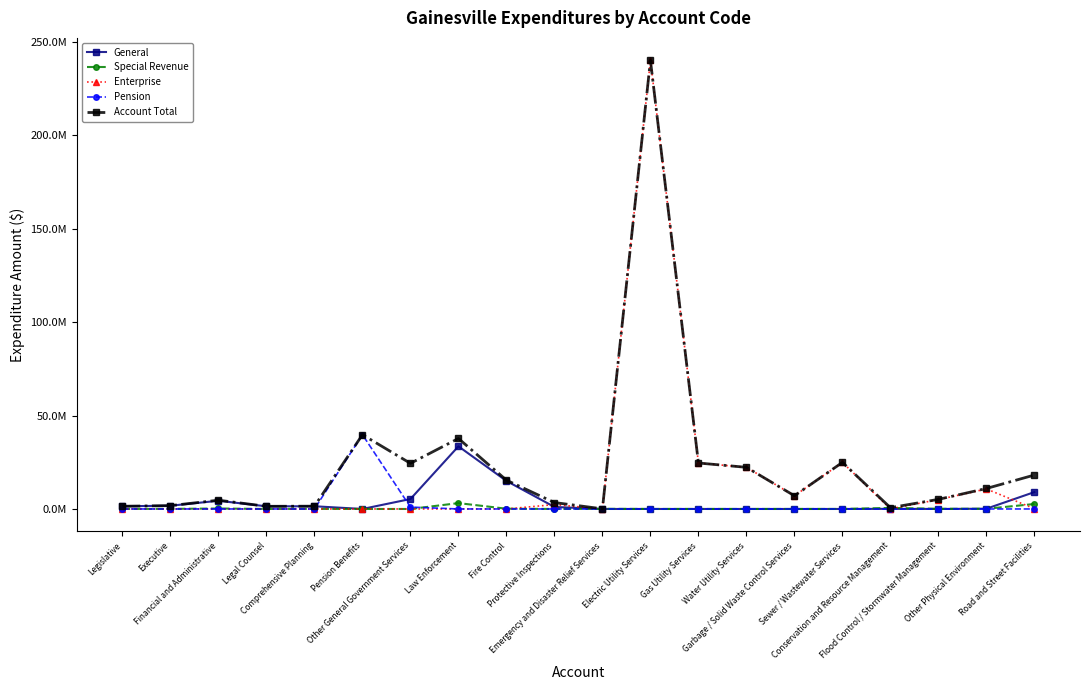

What is the average value of the Enterprise series?

16859412